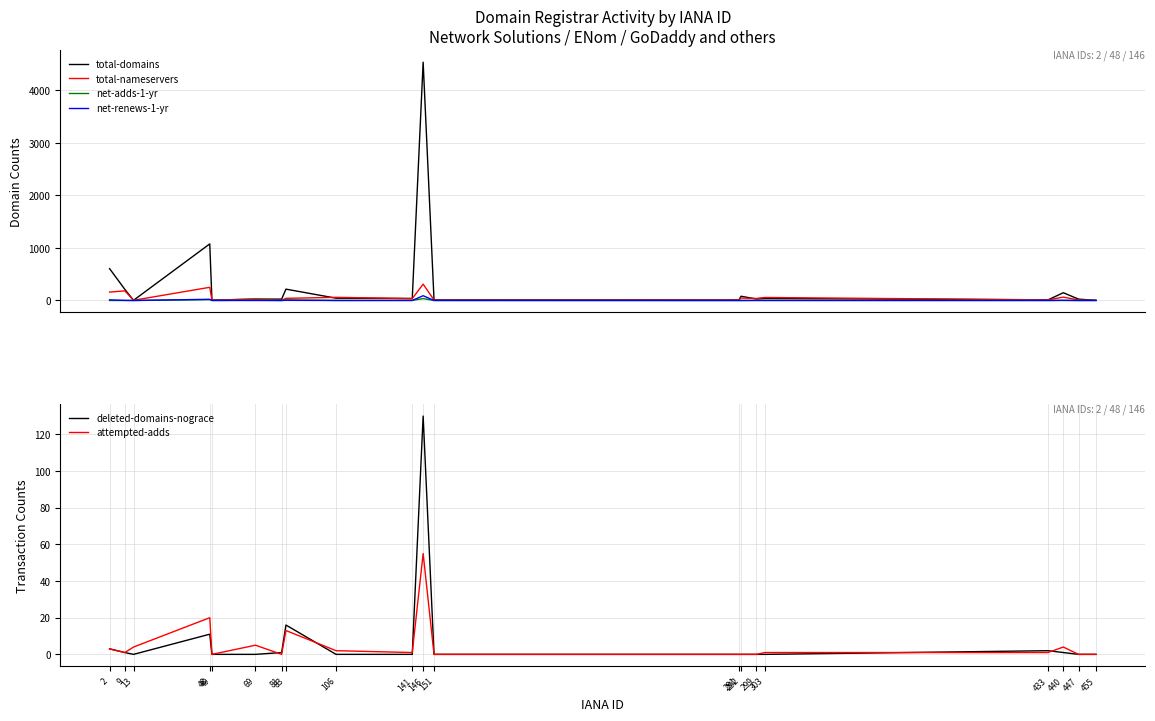

What is the value of the attempted-adds point at the 1st from the left?

3